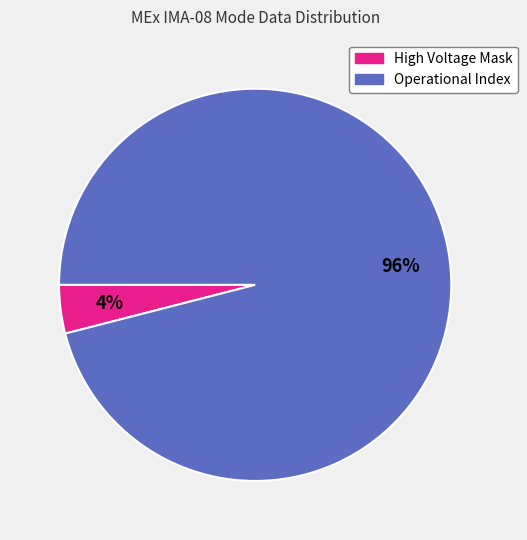

To the nearest percent, what is the difference between the largest and smallest slice percentages?

92%